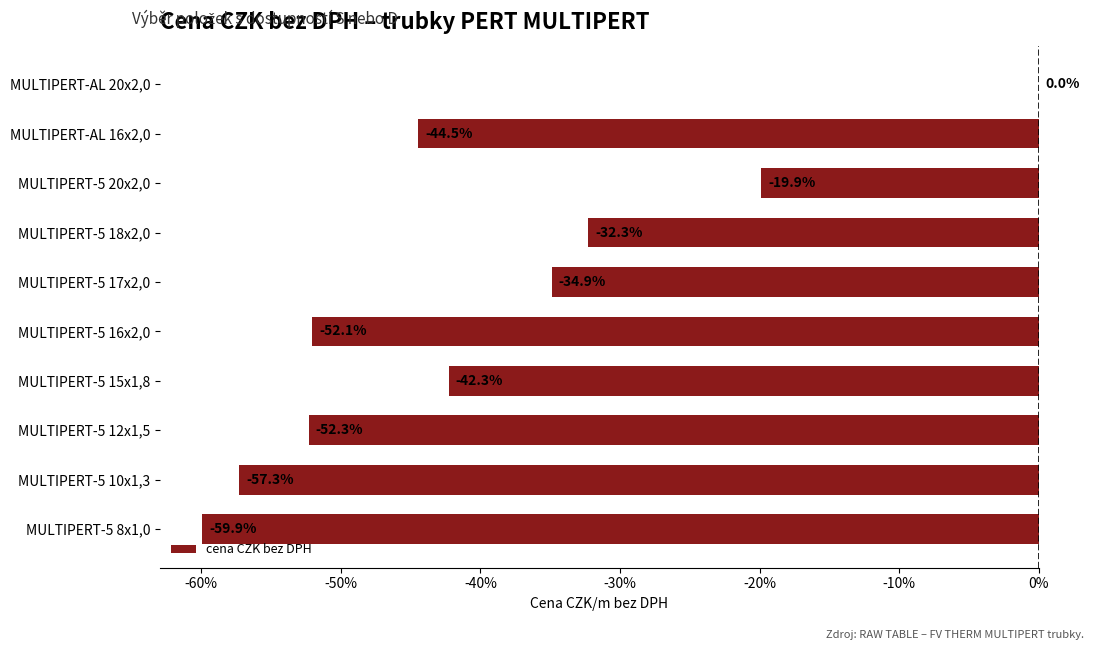

What is the approximate value at MULTIPERT-AL 16x2,0?

-44.5